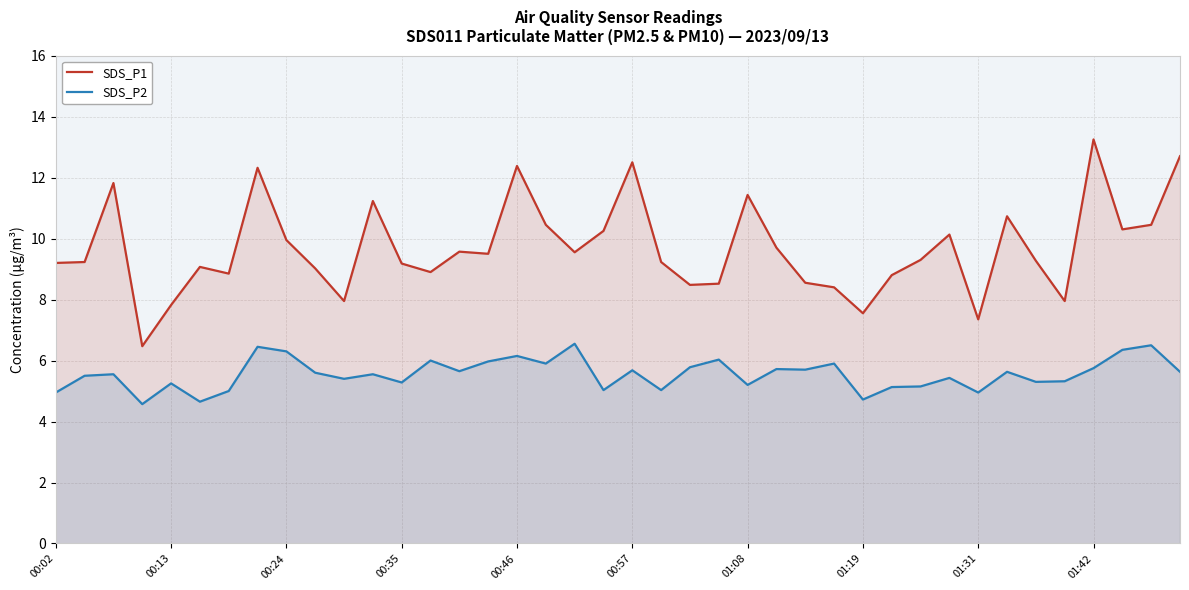

How many data points does each series have?

40